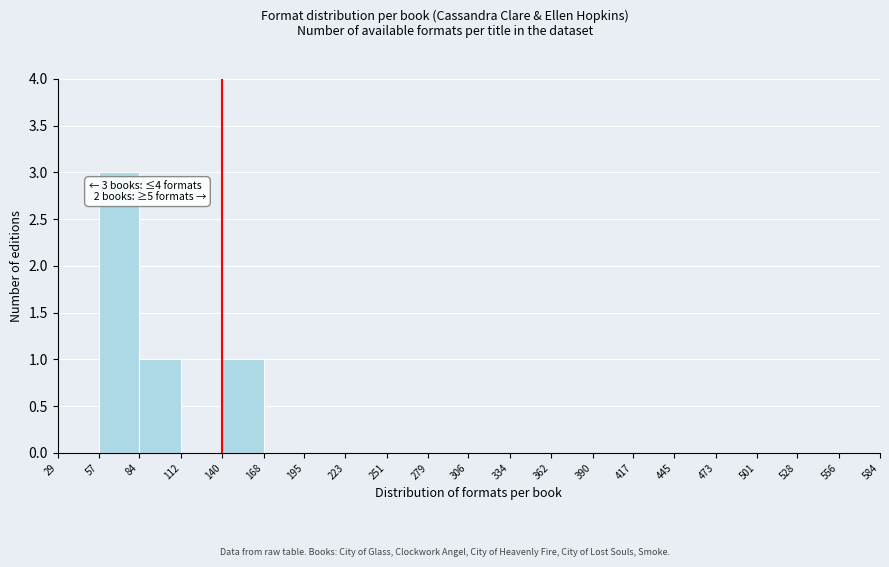

Over which range of the x-axis is the bar tallest?

57 to 84